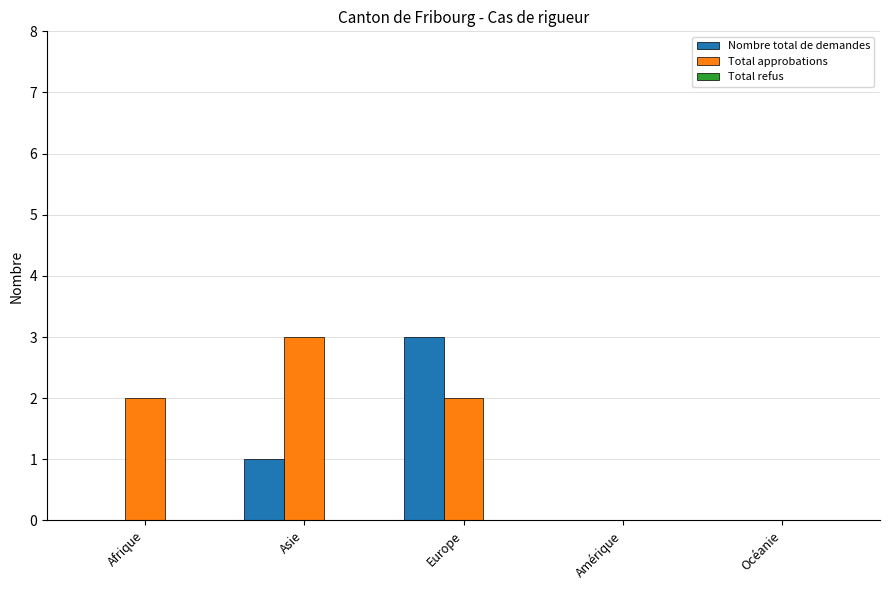

Which series has the largest total across all categories?

Total approbations